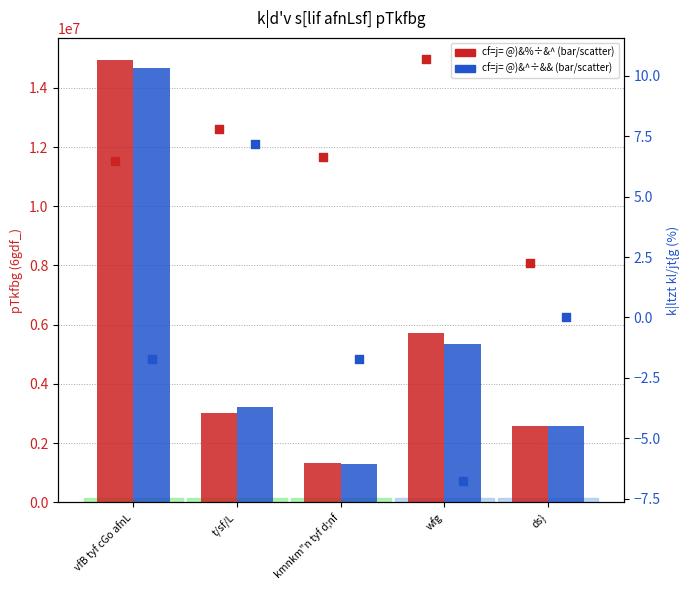

Which series has the largest Y range (max minus min)?

cf=j= @)&%÷&^